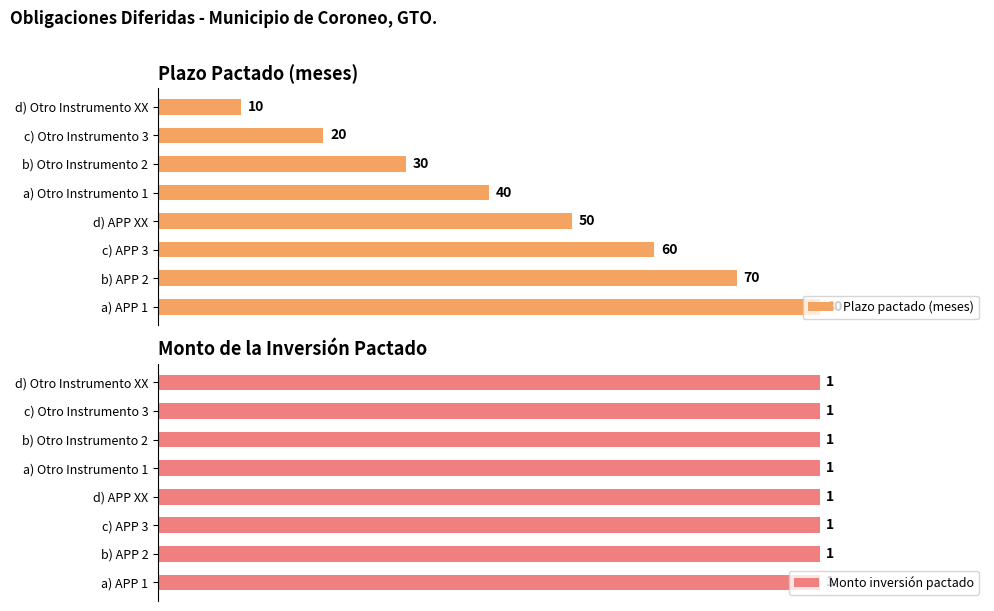

Does the chart contain any negative values?

No